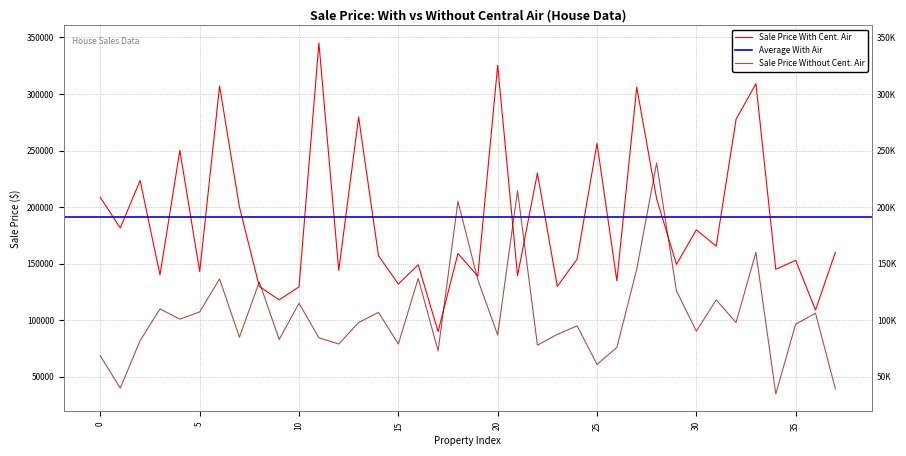

What is the average value of the Sale Price Without Cent. Air series?

105605